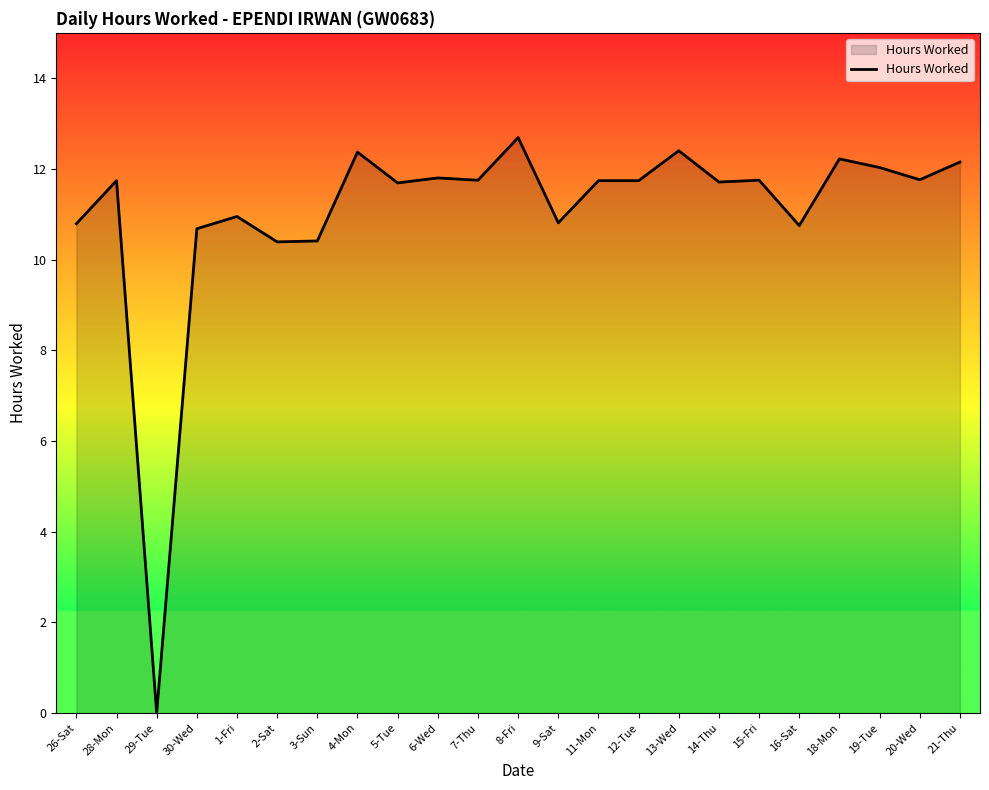

What is the average value?

11.1